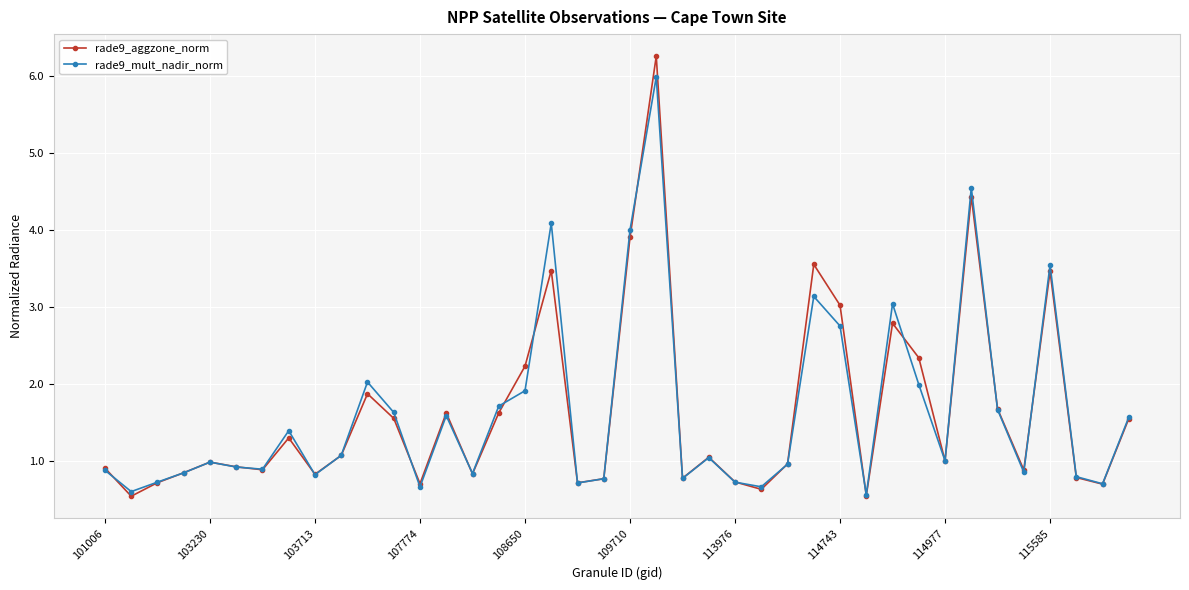

At how many categories does at least one series exceed 0?

40